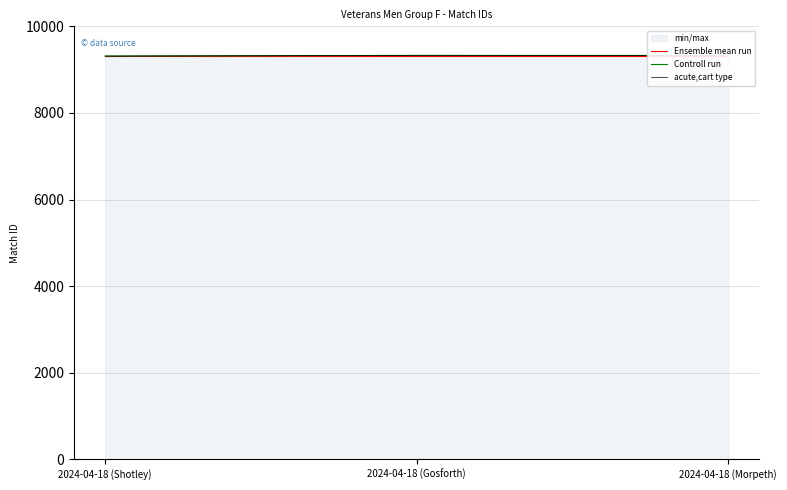

Is it true that Controll run equals 6006 at 2024-04-18 (Shotley)?

False